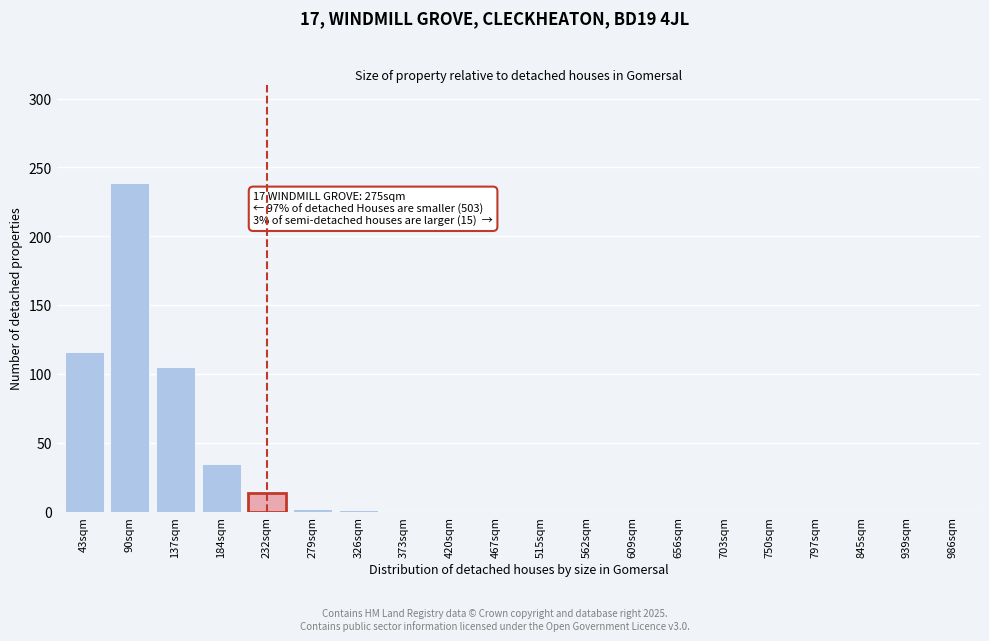

Which has a higher value, 184sqm or 797sqm?

184sqm